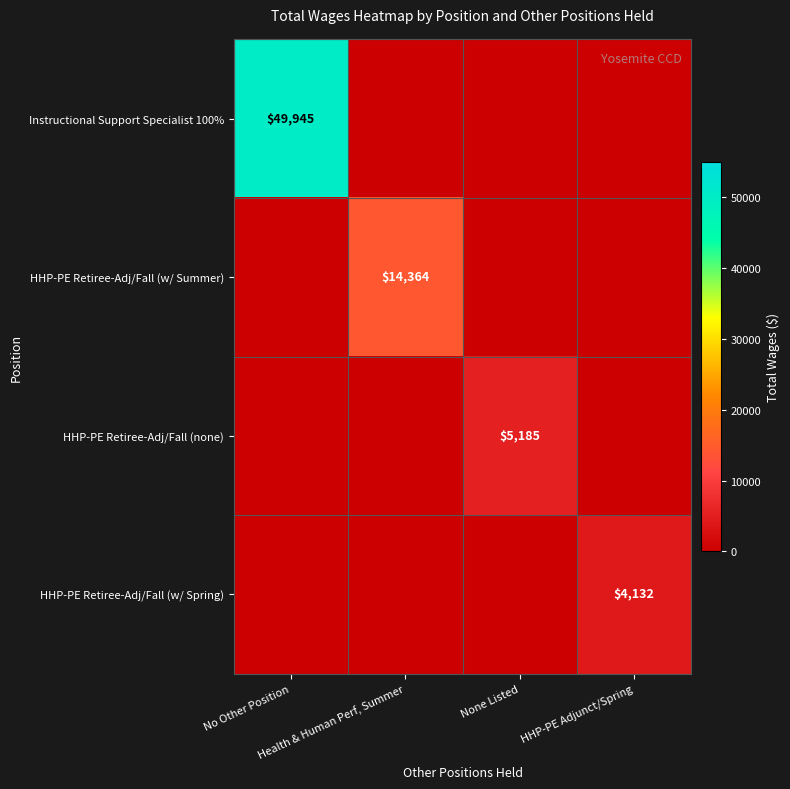

Which category has the lowest value in the HHP-PE Retiree-Adj/Fall (w/ Spring) series?

No Other Position